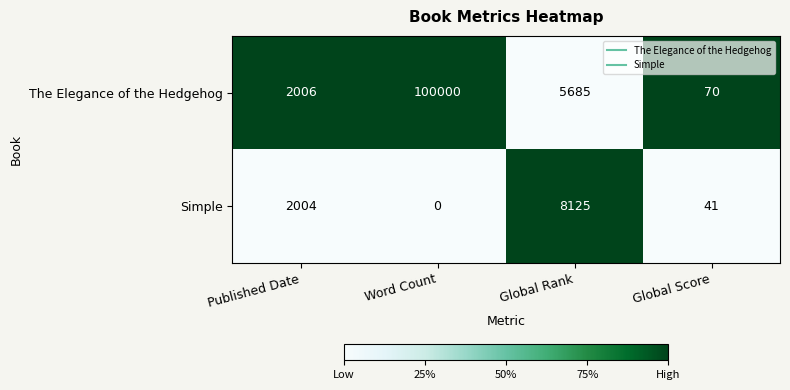

Reading right to left, extract all data points from this chart.

The Elegance of the Hedgehog: 70	5685	100000	2006
Simple: 41	8125	0	2004